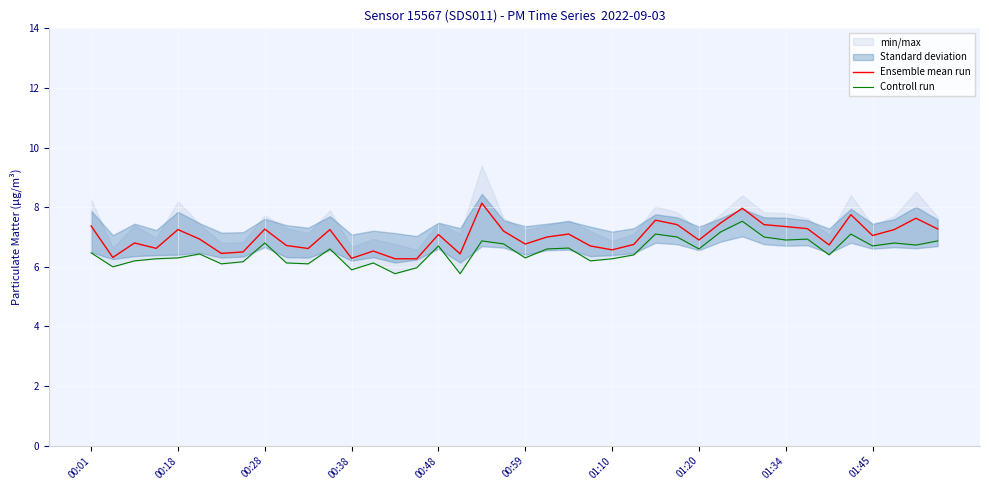

True or false: Ensemble mean run has more than 0 interior local peaks.

True